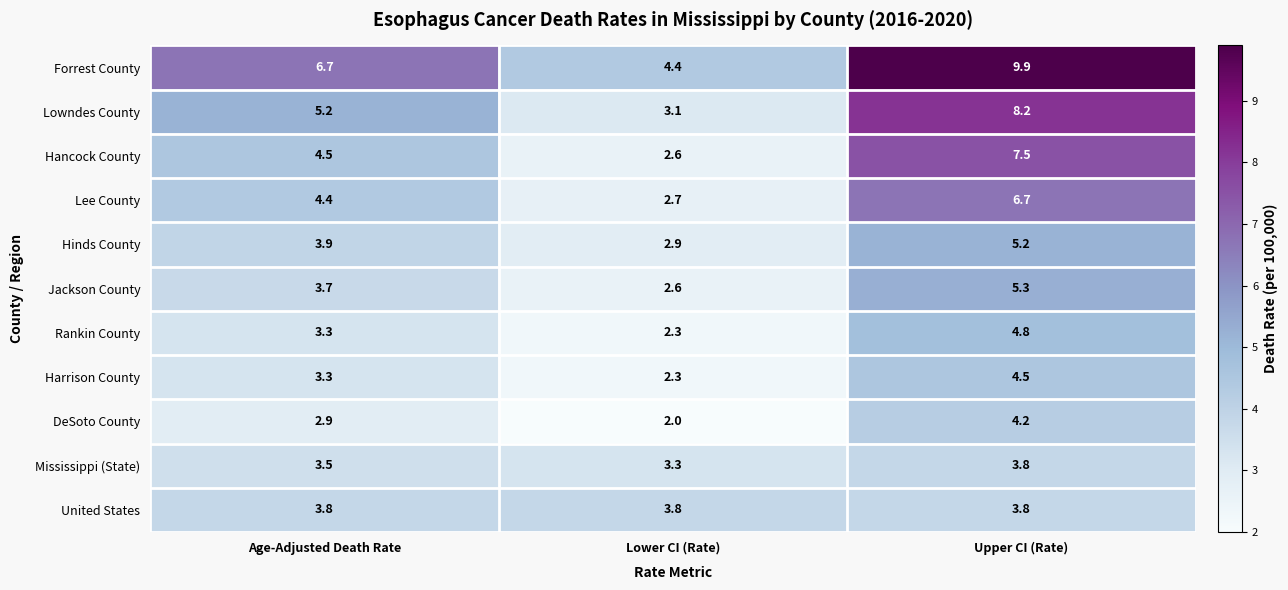

Rank the categories by DeSoto County value from lowest to highest.

Lower CI (Rate), Age-Adjusted Death Rate, Upper CI (Rate)